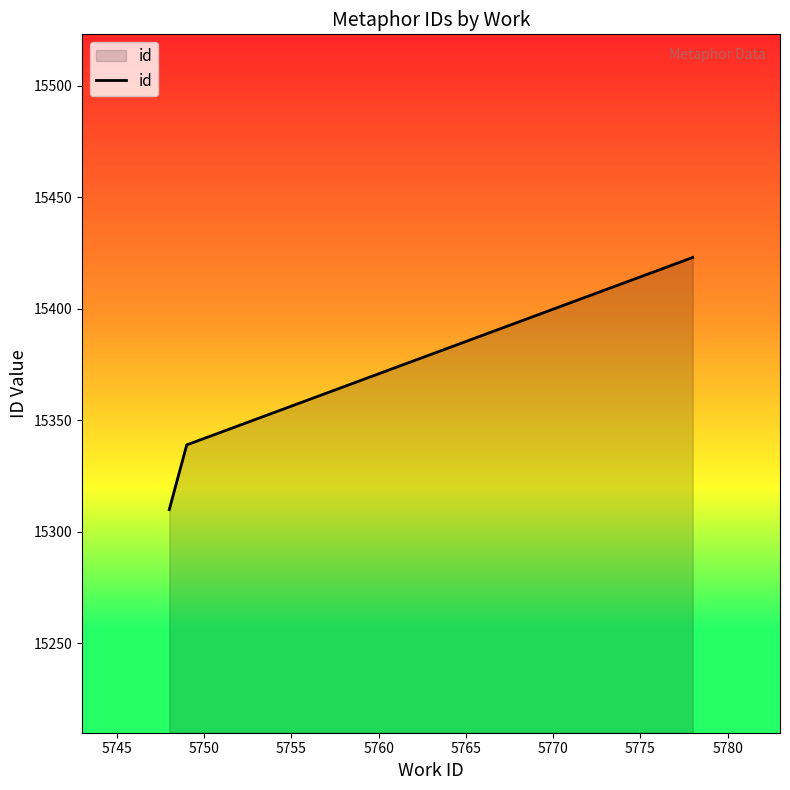

What is the average value?

15357